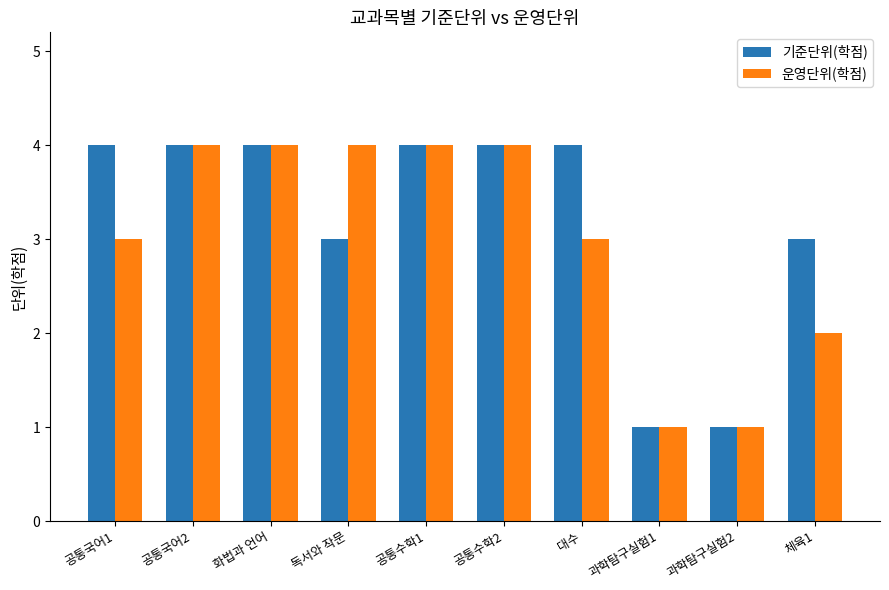

What is the sum of the 기준단위(학점) values at 과학탐구실험2 and 대수?

5